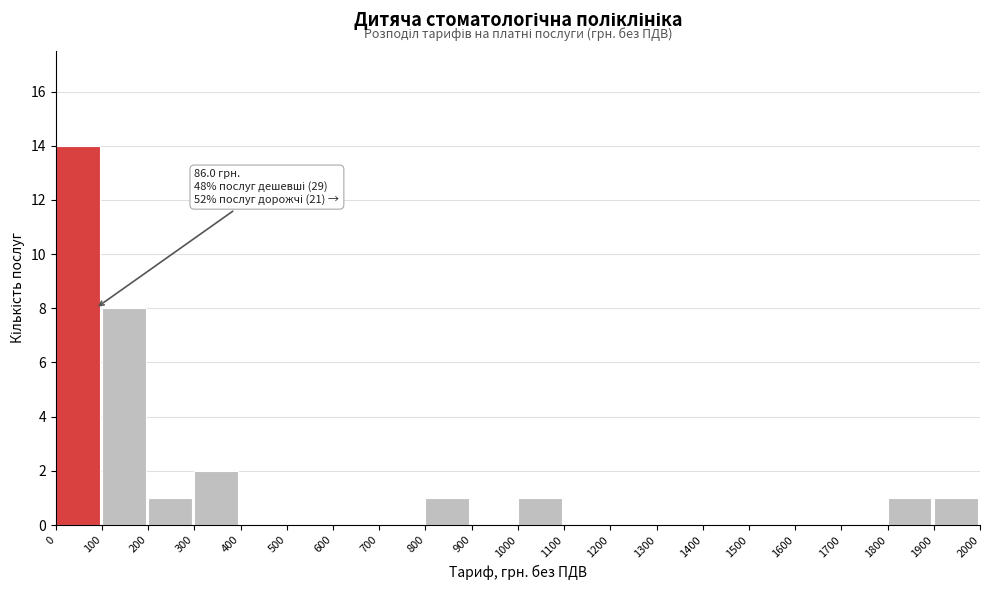

Which range on the x-axis has the tallest bar?

0 to 100